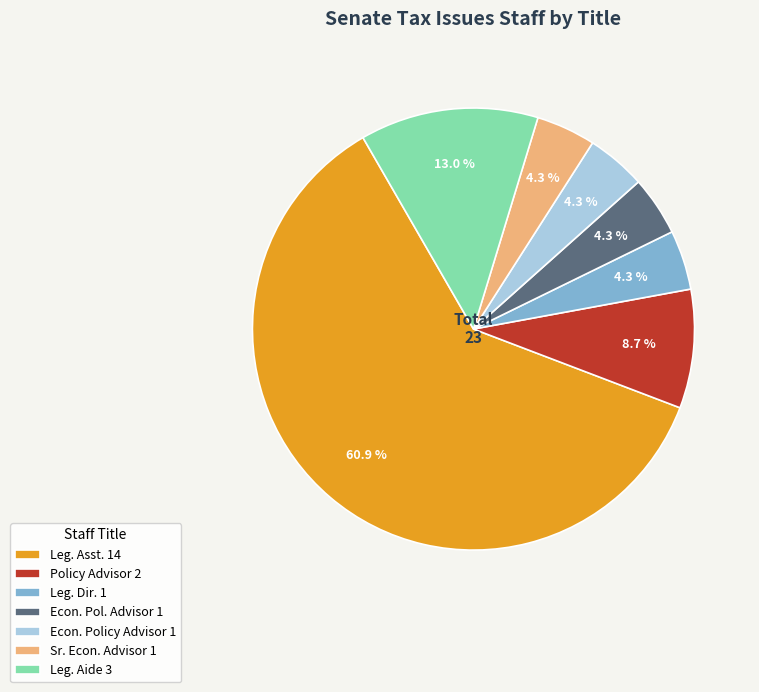

Between Sr. Econ. Advisor and Leg. Aide, which is larger?

Leg. Aide